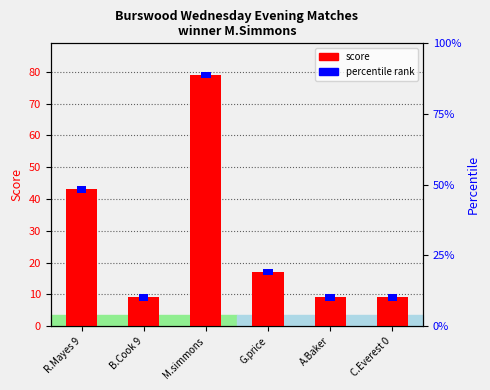

The value at R.Mayes 9 is 43. True or false?

True